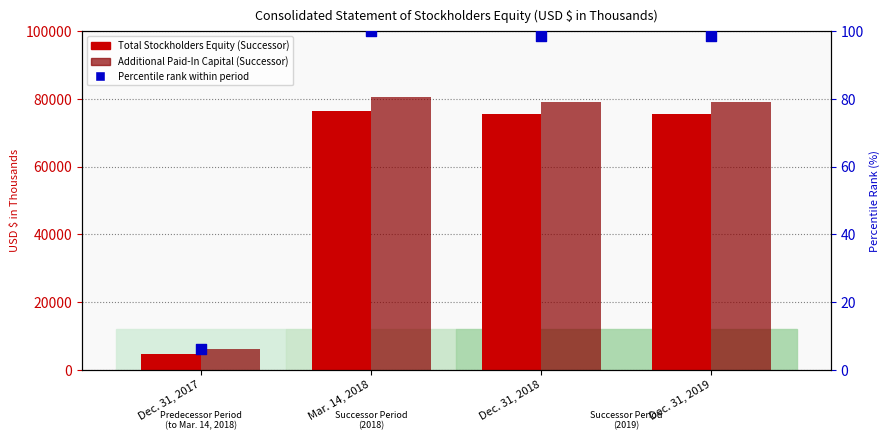

What are all the series names shown in the legend?

Total Stockholders Equity (Successor), Additional Paid-In Capital (Successor), Percentile rank within period